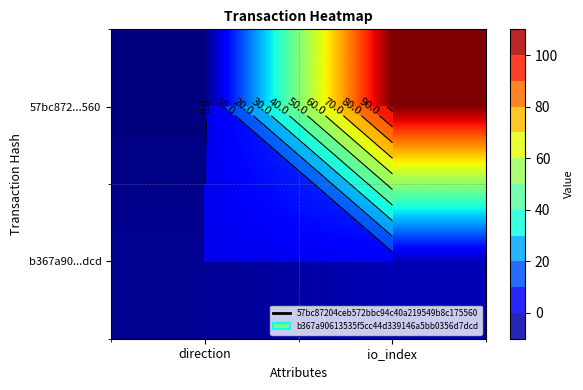

Is it true that b367a90...dcd equals 1 at direction?

False